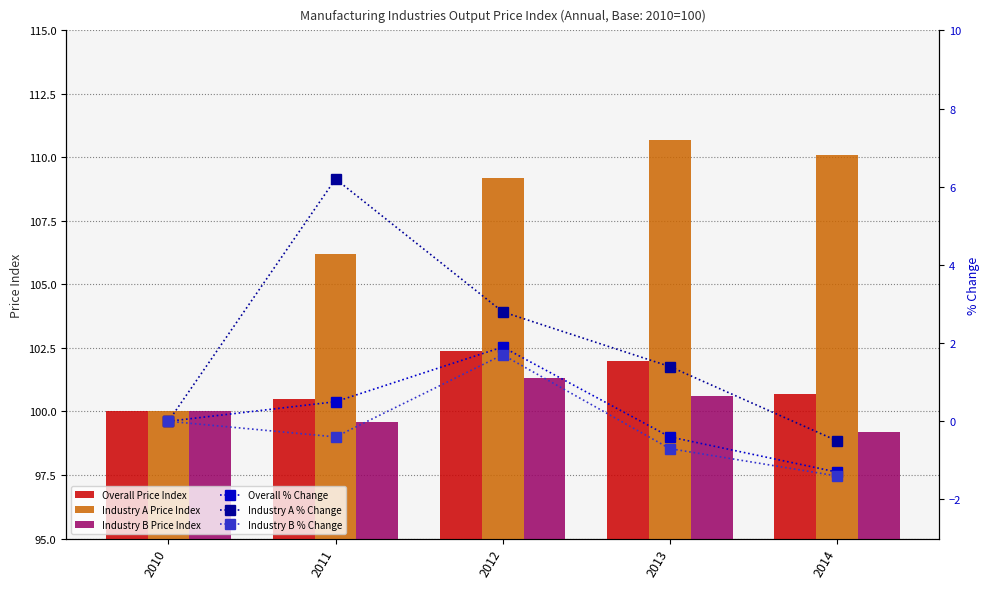

The value of Overall Price Index at 2014 is 100.7. True or false?

True